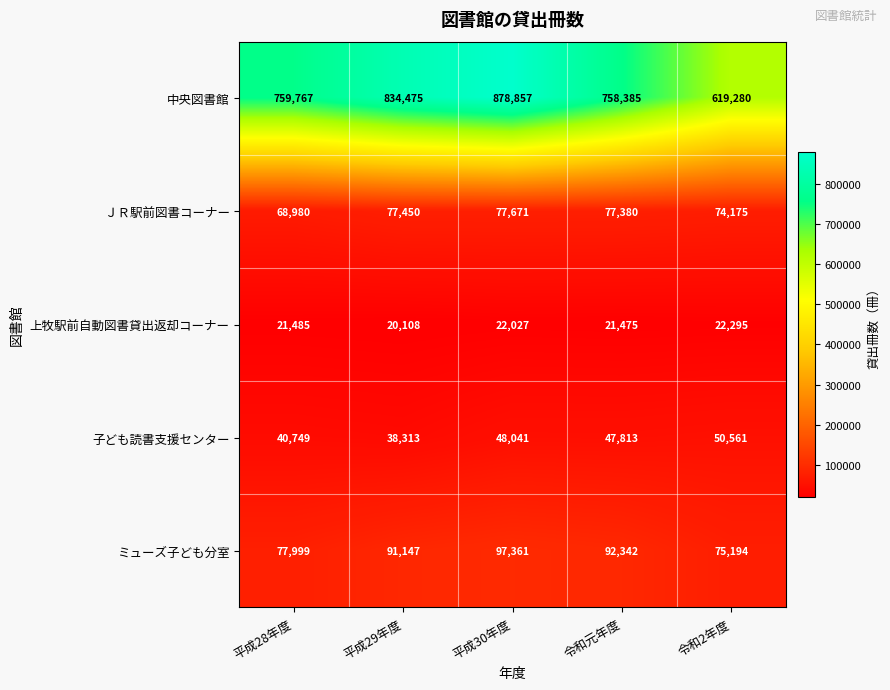

What is the maximum value shown in the chart?

878857